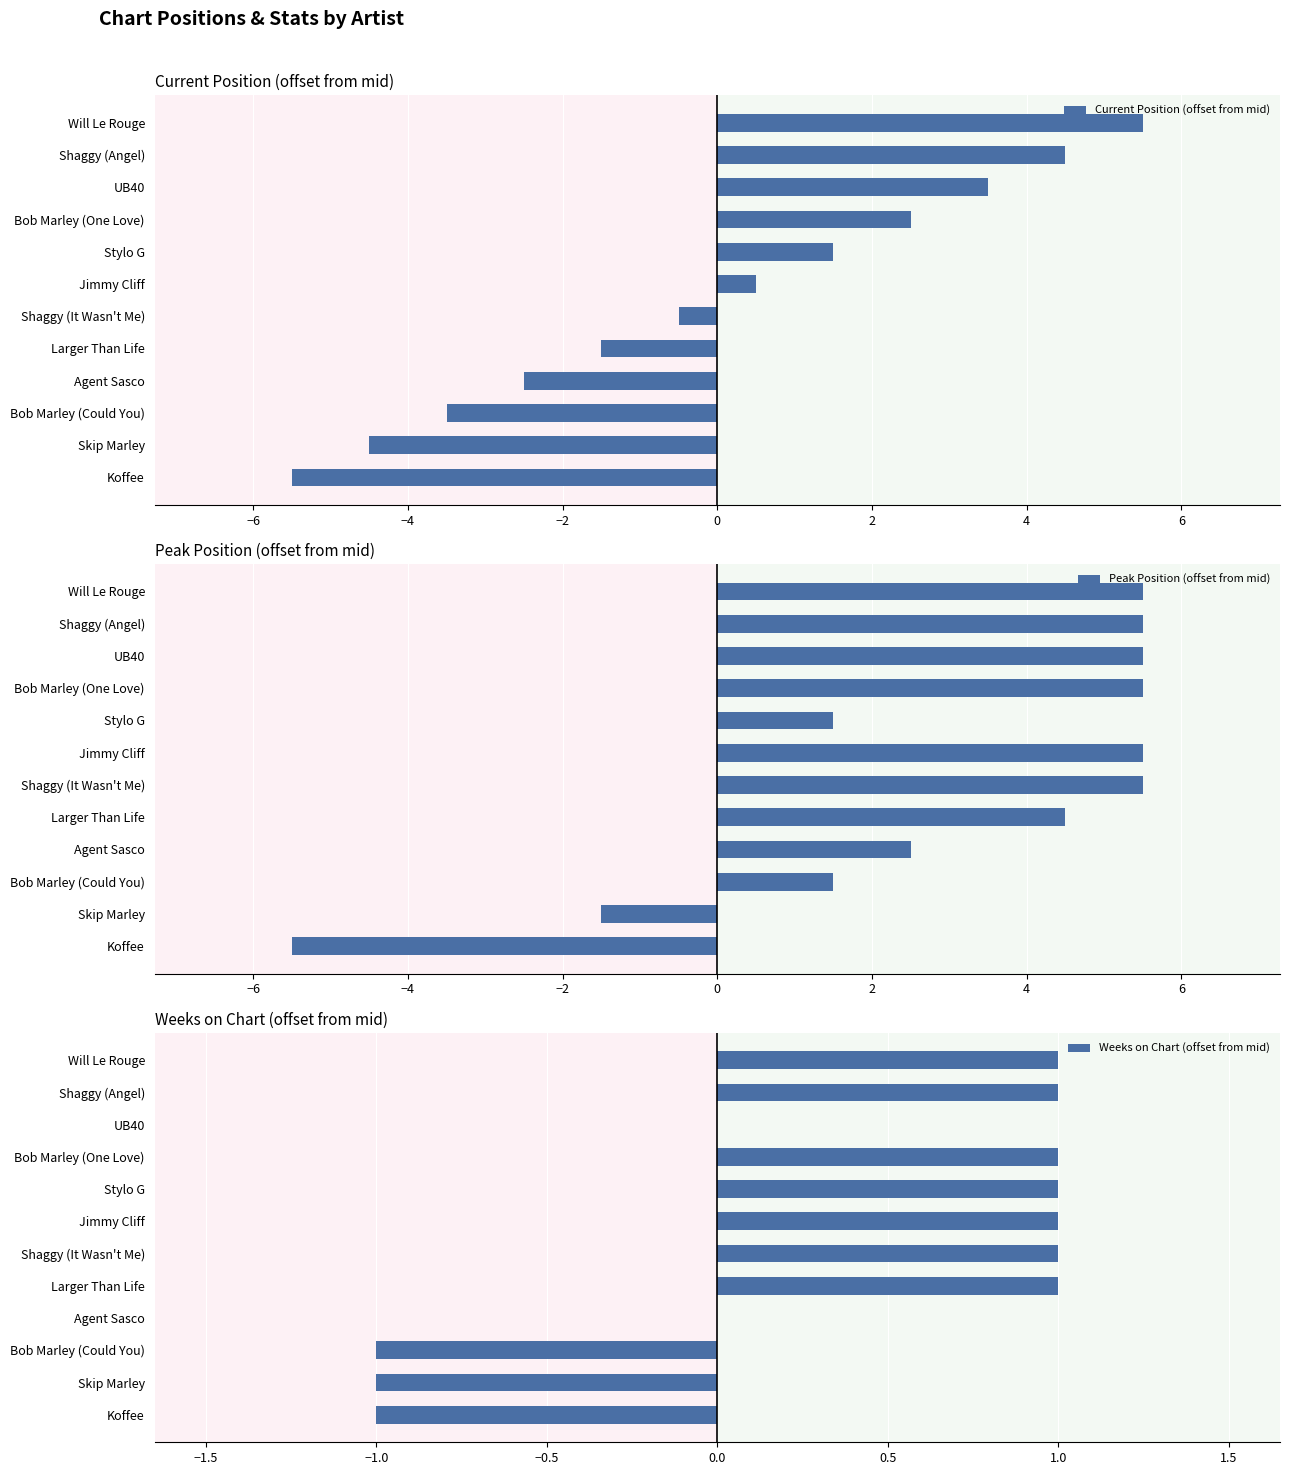

List the labels in order of Current Position (offset from mid) value, largest first.

Will Le Rouge, Shaggy (Angel), UB40, Bob Marley (One Love), Stylo G, Jimmy Cliff, Shaggy (It Wasn't Me), Larger Than Life, Agent Sasco, Bob Marley (Could You), Skip Marley, Koffee